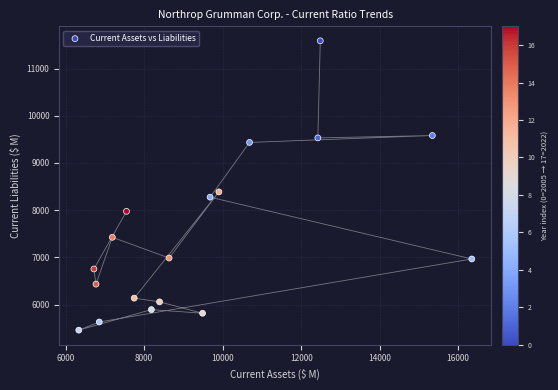

What is the range of X values (max minus min)?

10015